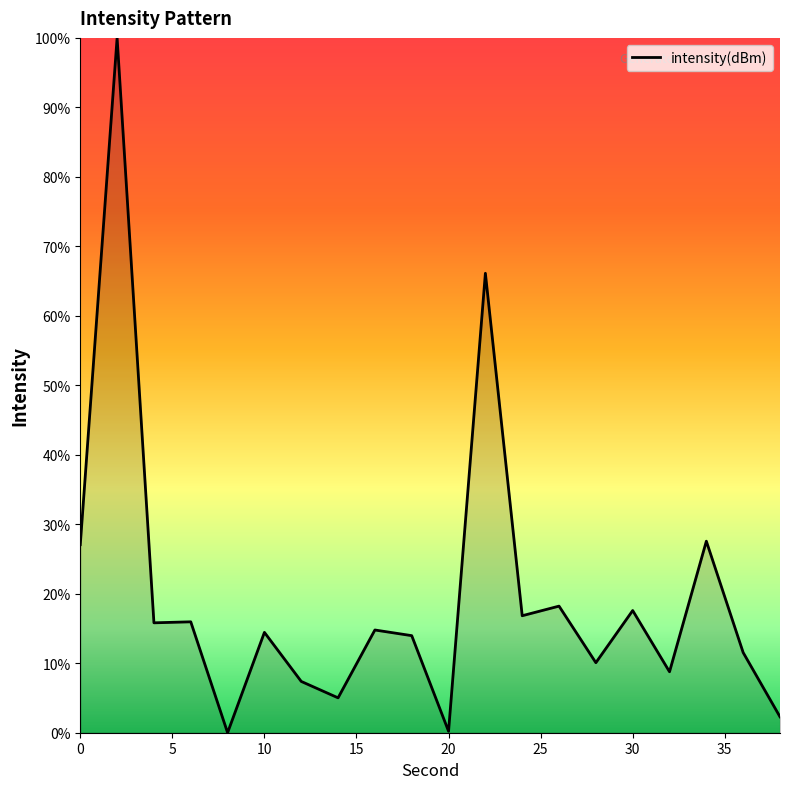

What is the maximum value shown in the chart?

100.0